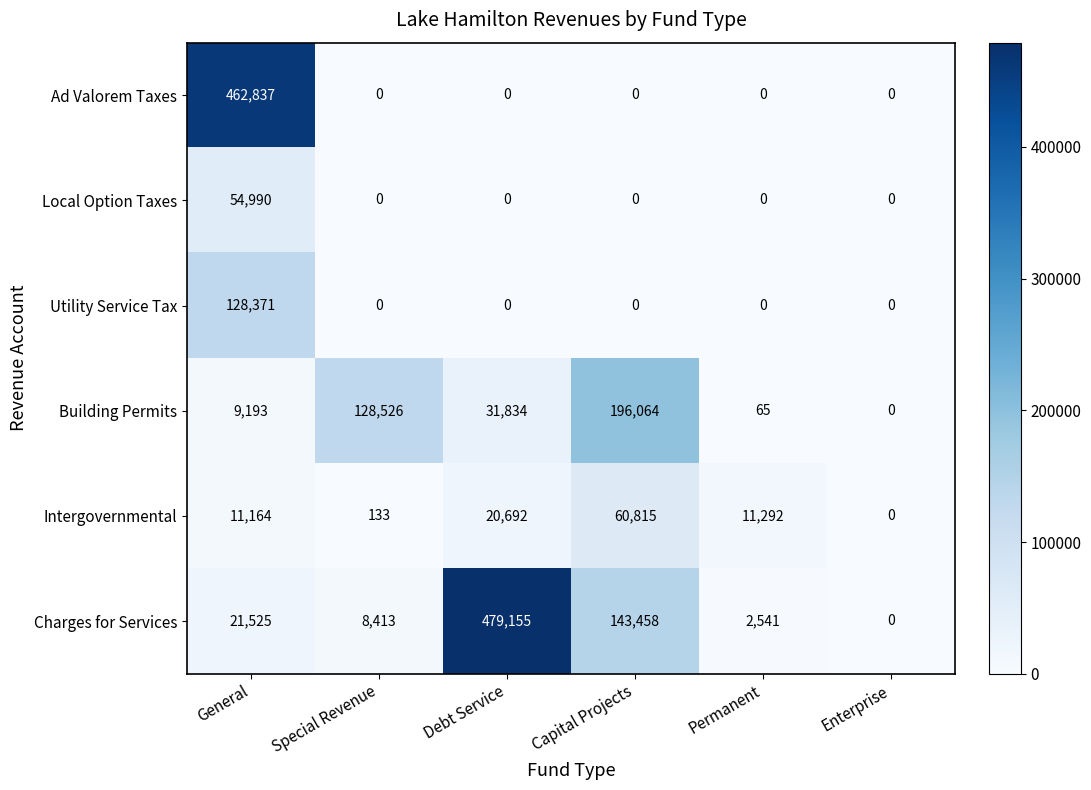

List the labels in order of Intergovernmental value, largest first.

Capital Projects, Debt Service, Permanent, General, Special Revenue, Enterprise